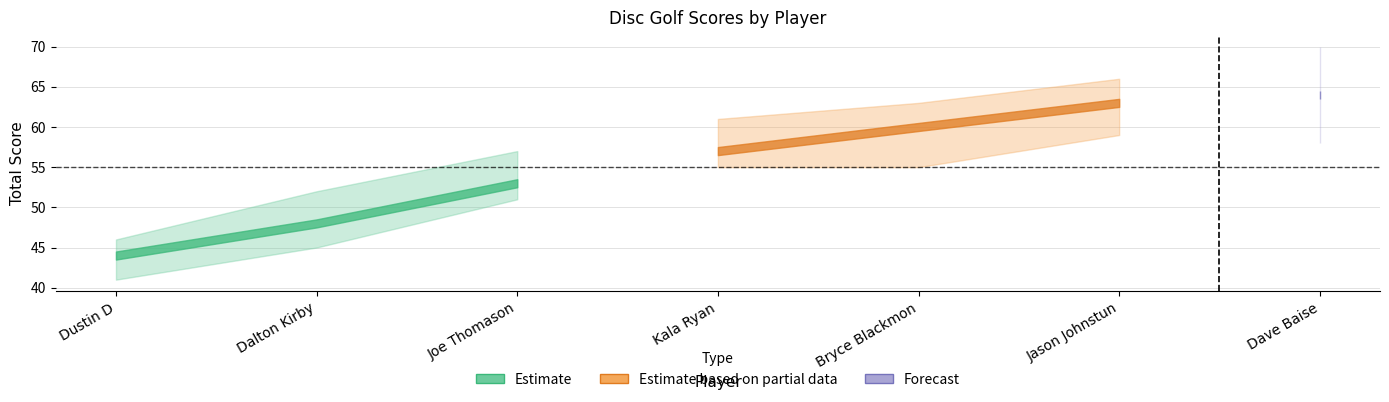

The round_total_score series shows 44 at Dustin D. True or false?

True